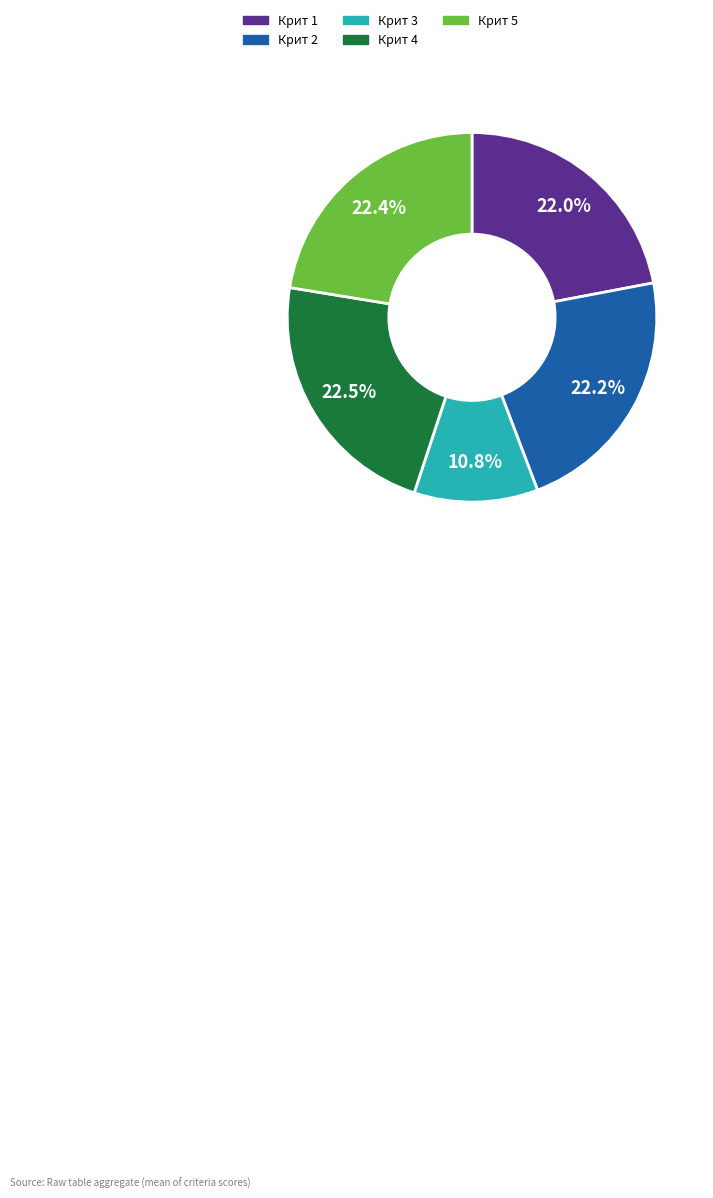

To the nearest percent, what is the difference between the largest and smallest slice percentages?

12%